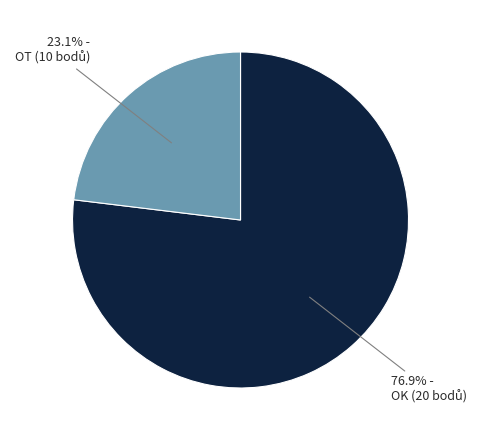

To the nearest percent, what is the average slice percentage?

50%